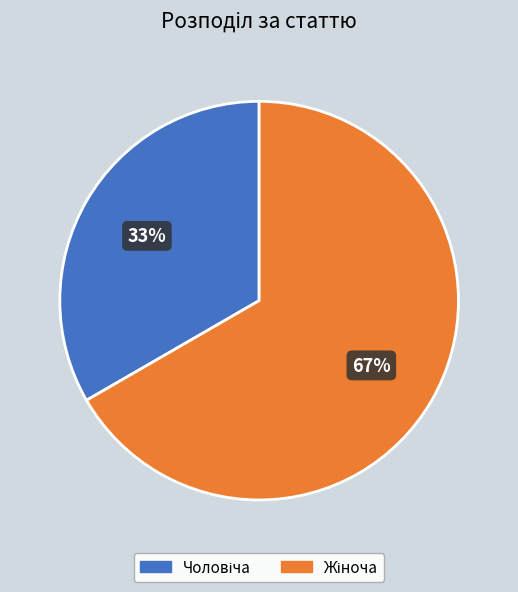

Is there a majority slice in this chart?

Yes